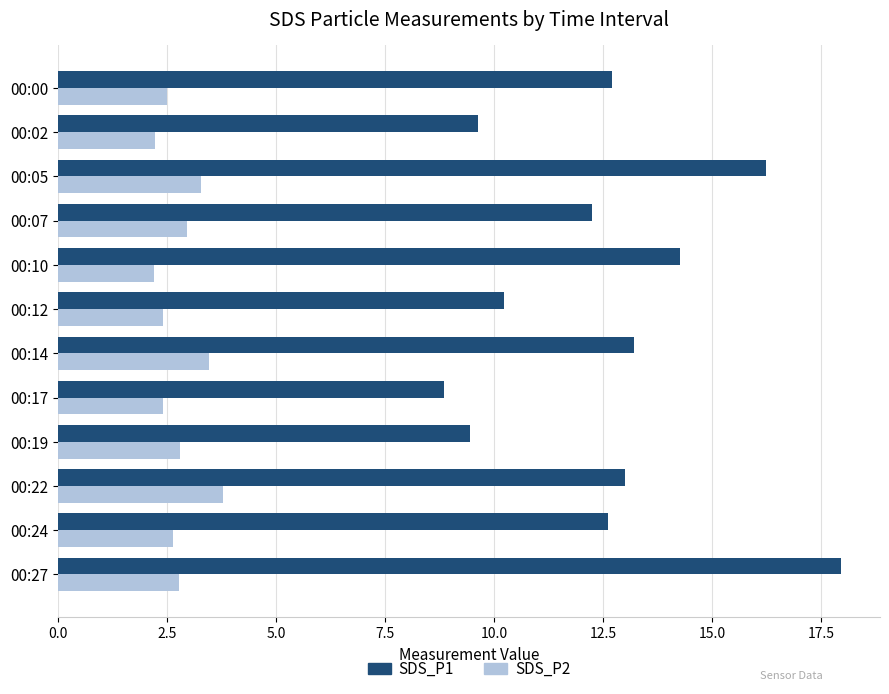

Which series has the widest spread of values?

SDS_P1